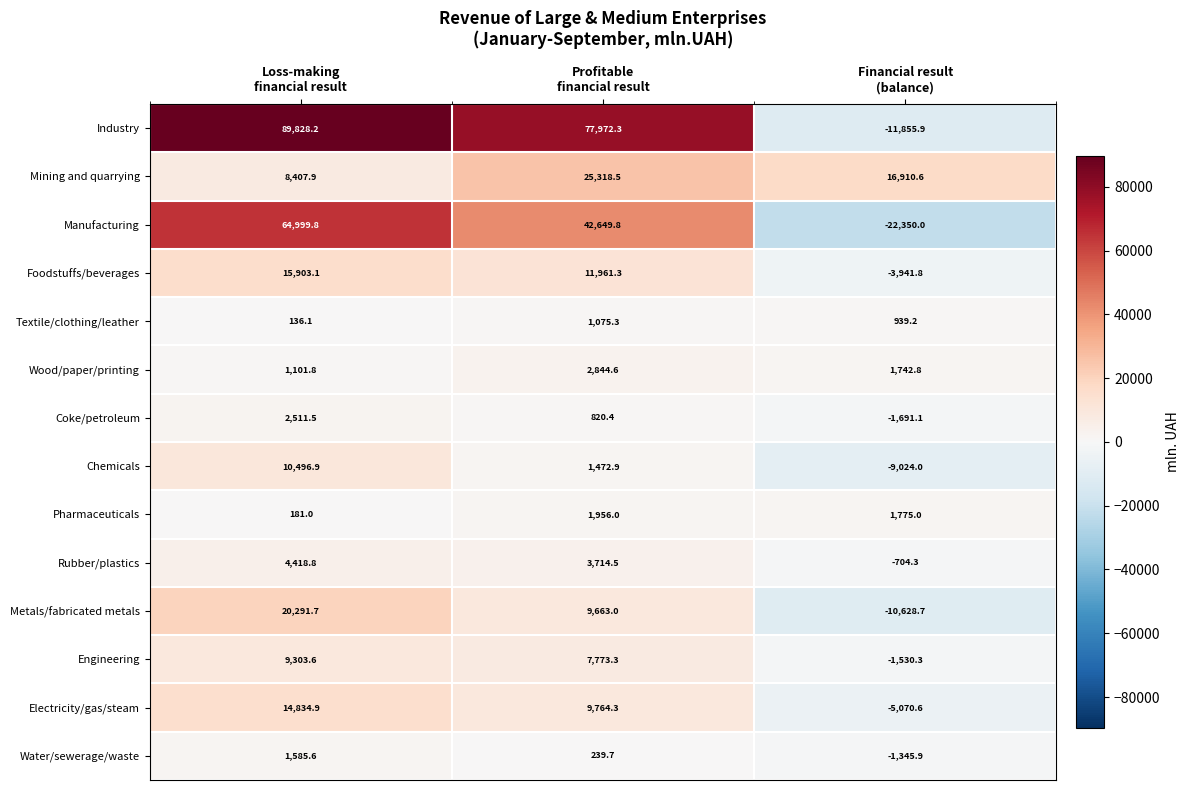

What is the average value of the Textile/clothing/leather series?

716.9